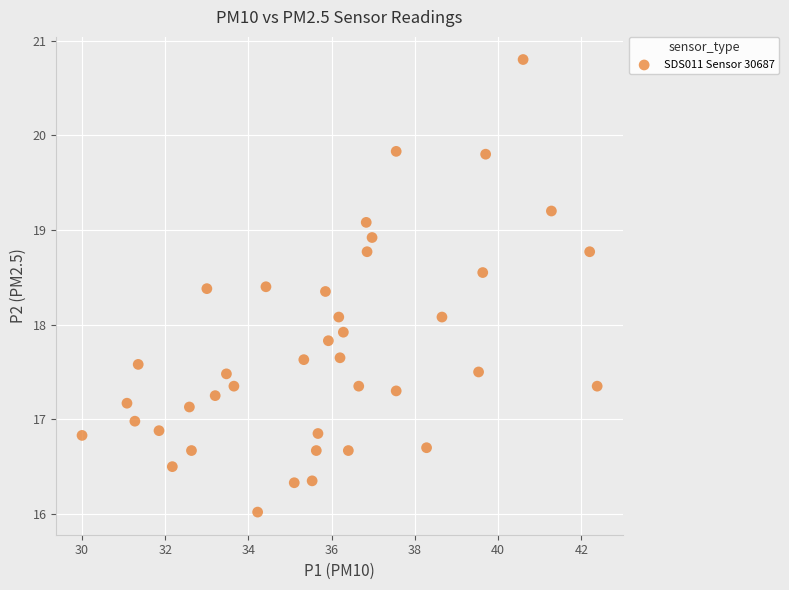

What is the range of Y values (max minus min)?

4.8